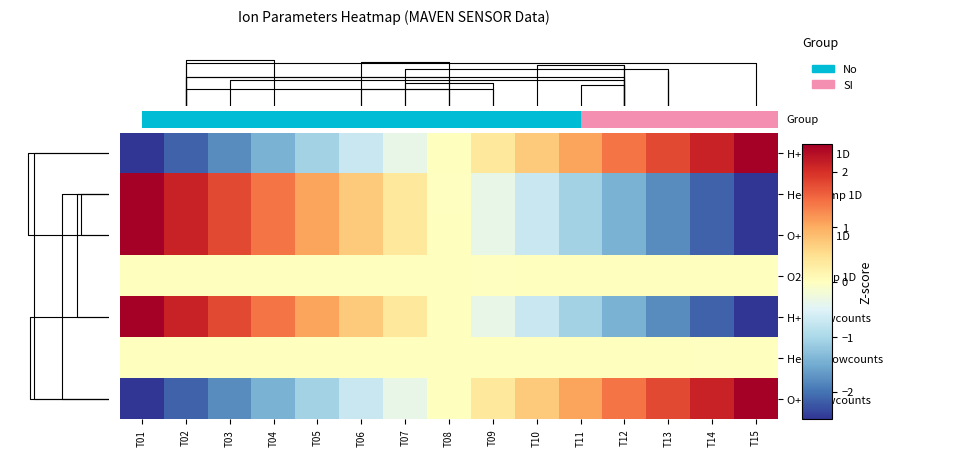

Which series has the widest spread of values?

H+ Temp 1D